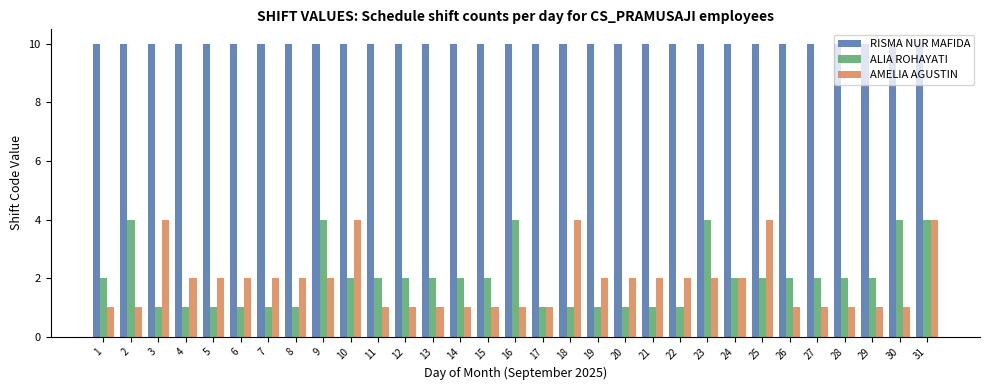

Count the number of categories in the chart.

31